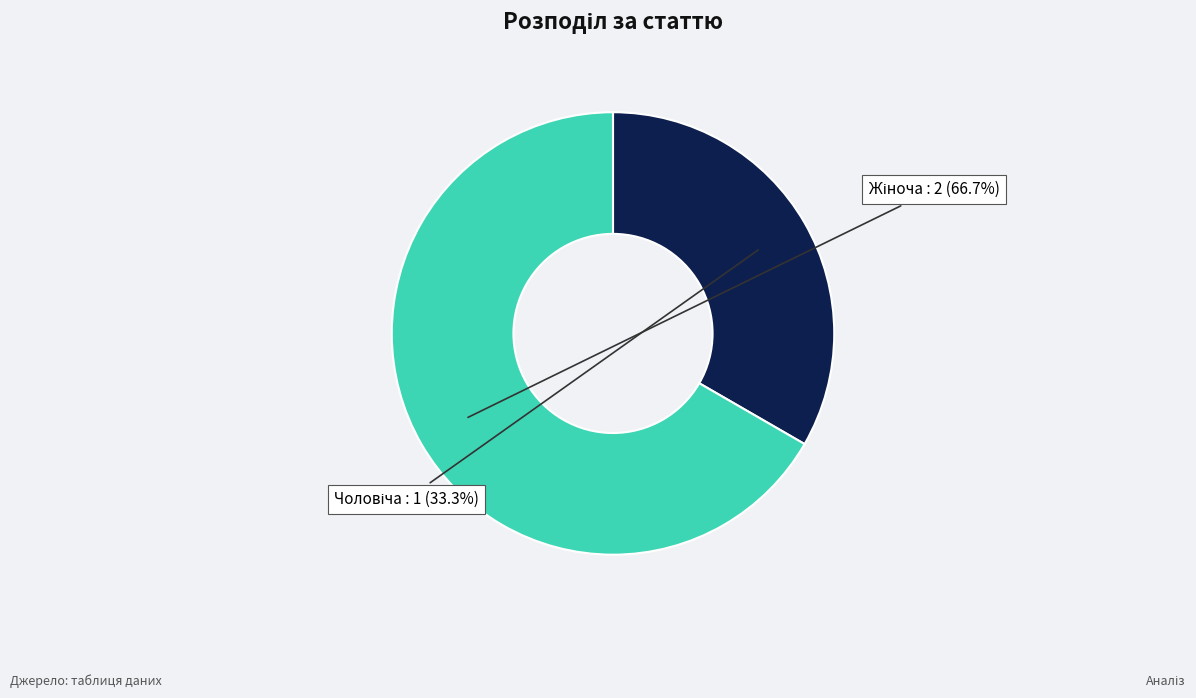

To the nearest percent, what is the average slice percentage?

50%